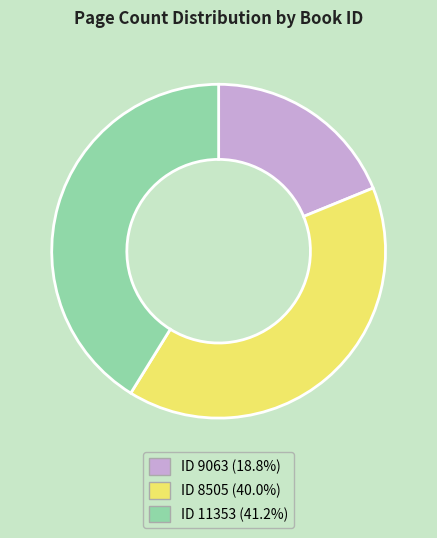

How many slices are in this pie chart?

3